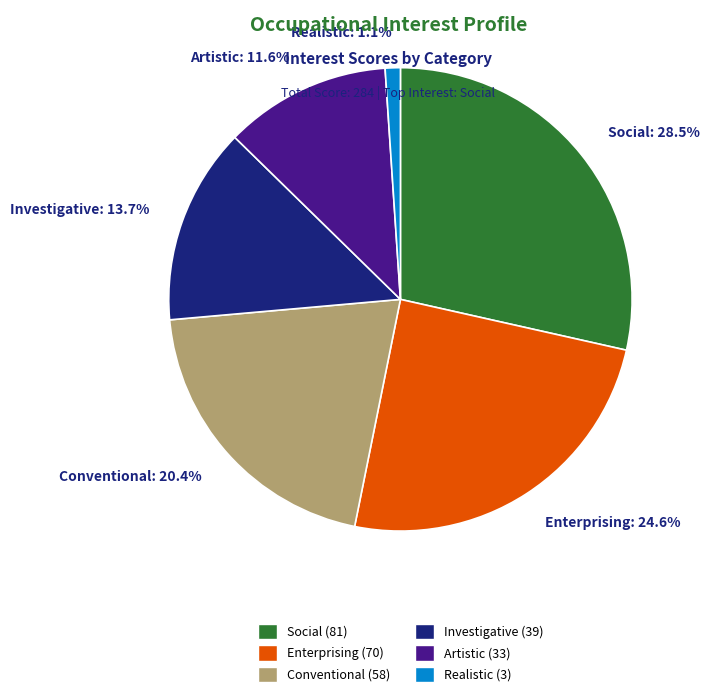

Rank the categories by value from lowest to highest.

Realistic, Artistic, Investigative, Conventional, Enterprising, Social